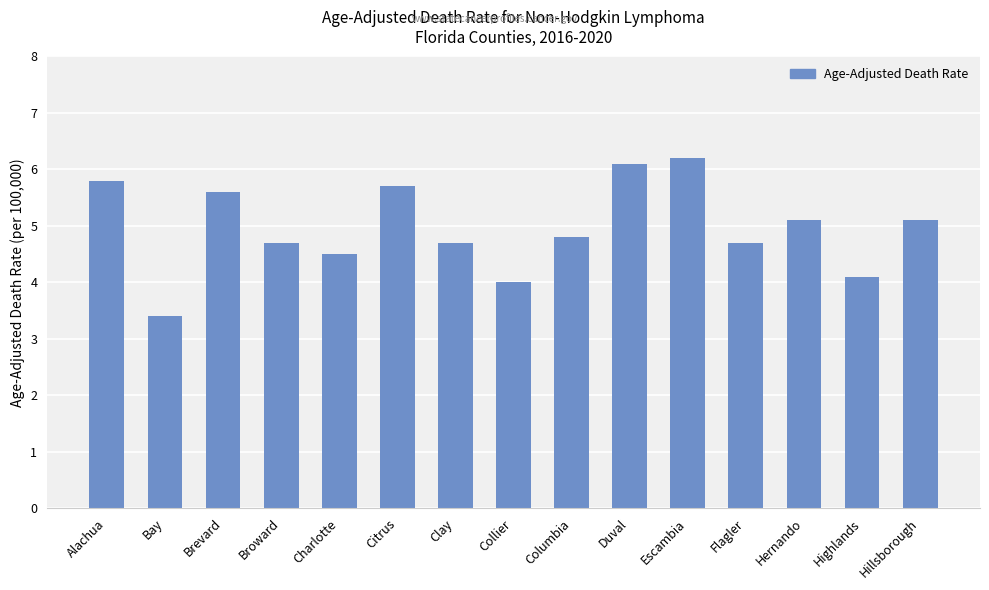

What is the label of the 6th bar from the left?

Citrus